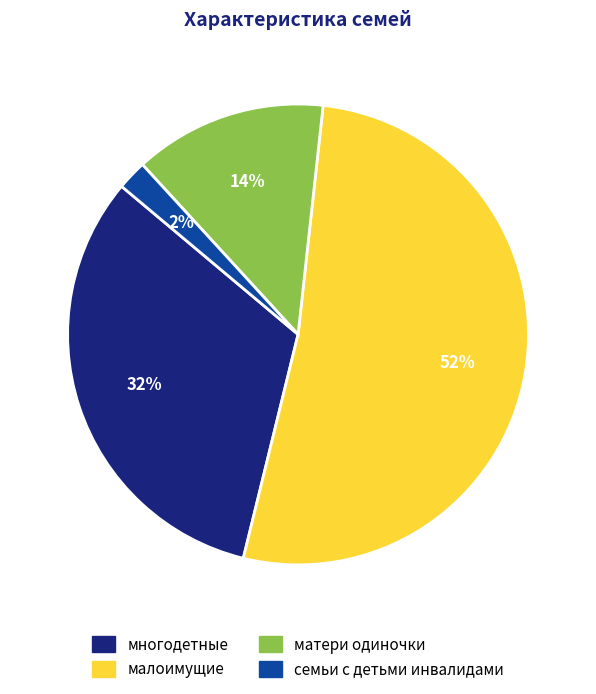

To the nearest percent, what is the difference between the многодетные and семьи с детьми инвалидами slice percentages?

30%